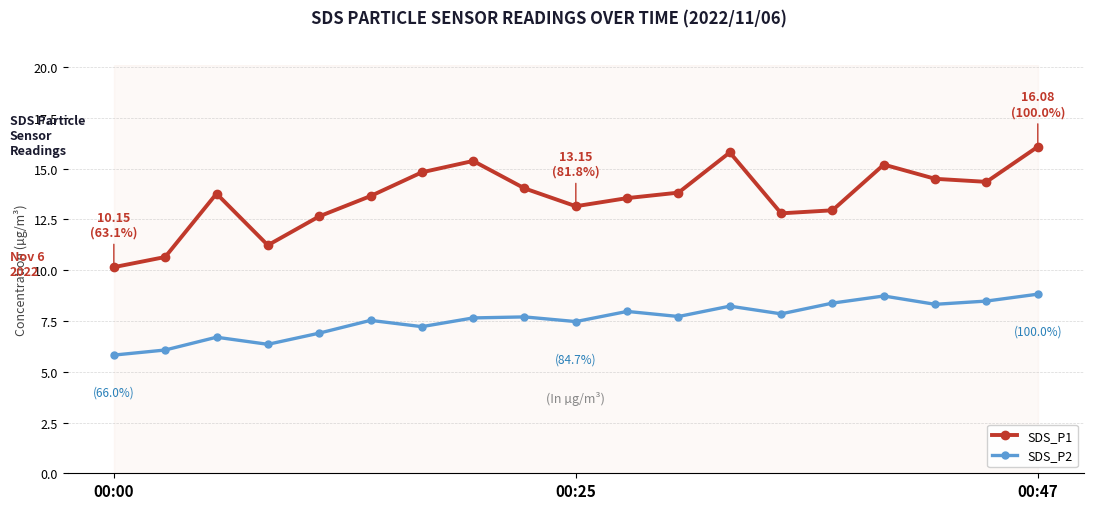

What is the maximum value for SDS_P2?

8.8